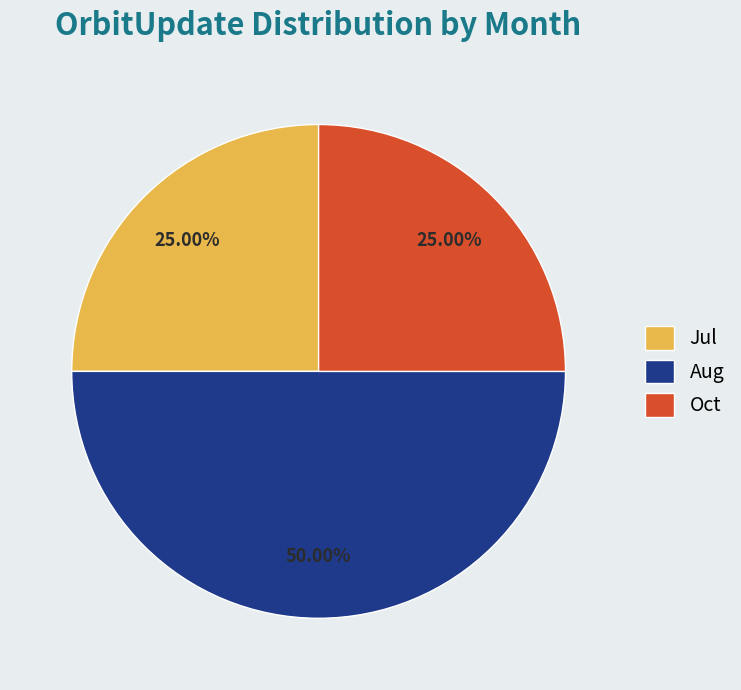

The Jul slice represents 35% of the pie. True or false?

False